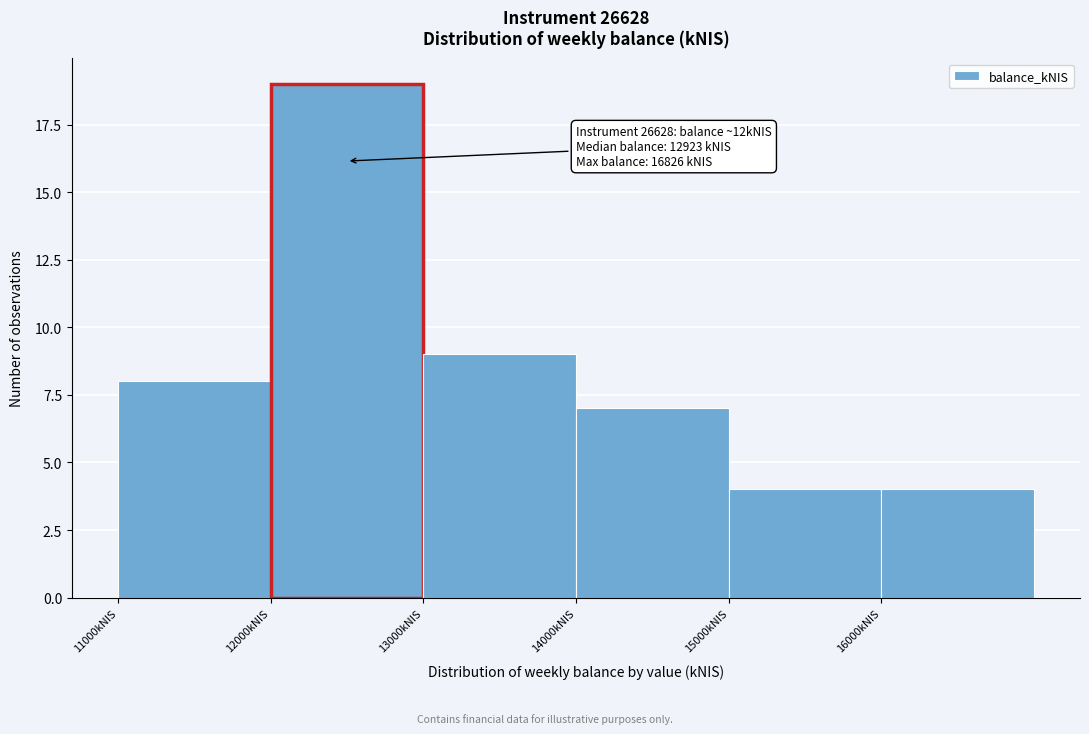

Over which range of the x-axis is the bar tallest?

12000 to 13000